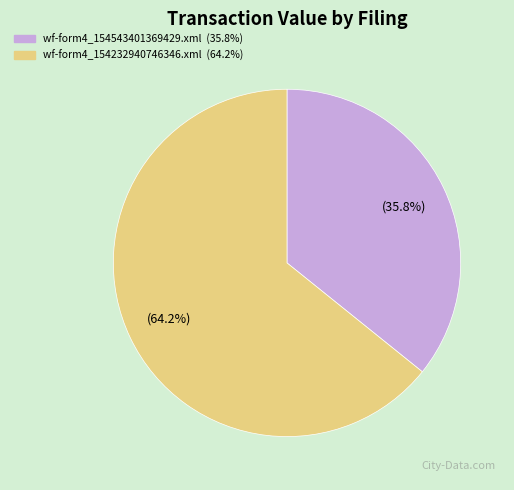

Do wf-form4_154232940746346.xml and wf-form4_154543401369429.xml together represent more than half of the pie?

Yes